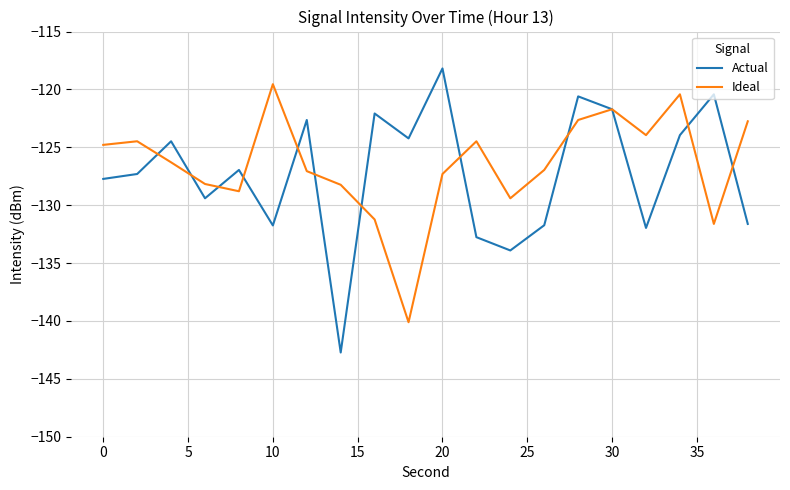

What is the minimum value for Ideal?

-140.1